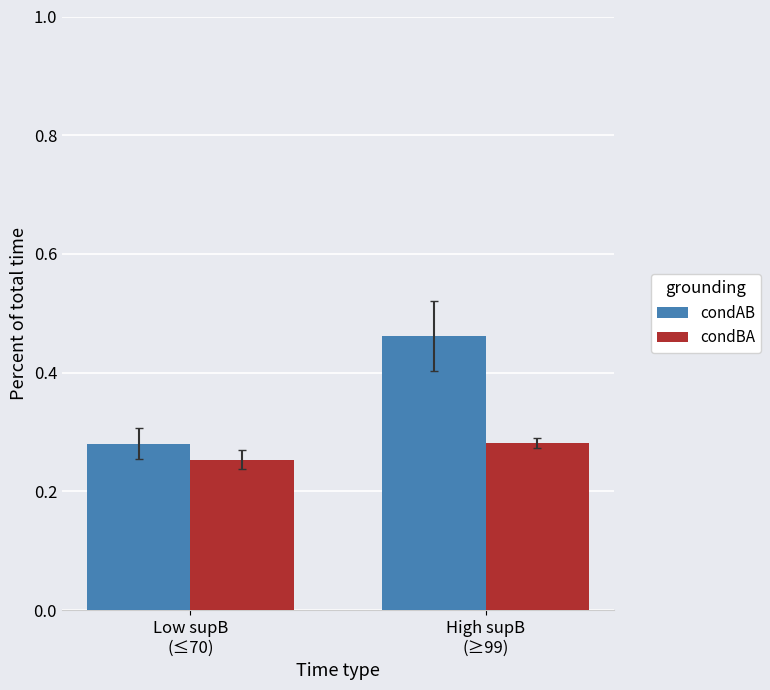

At which label does condAB reach its peak?

High supB
(≥99)